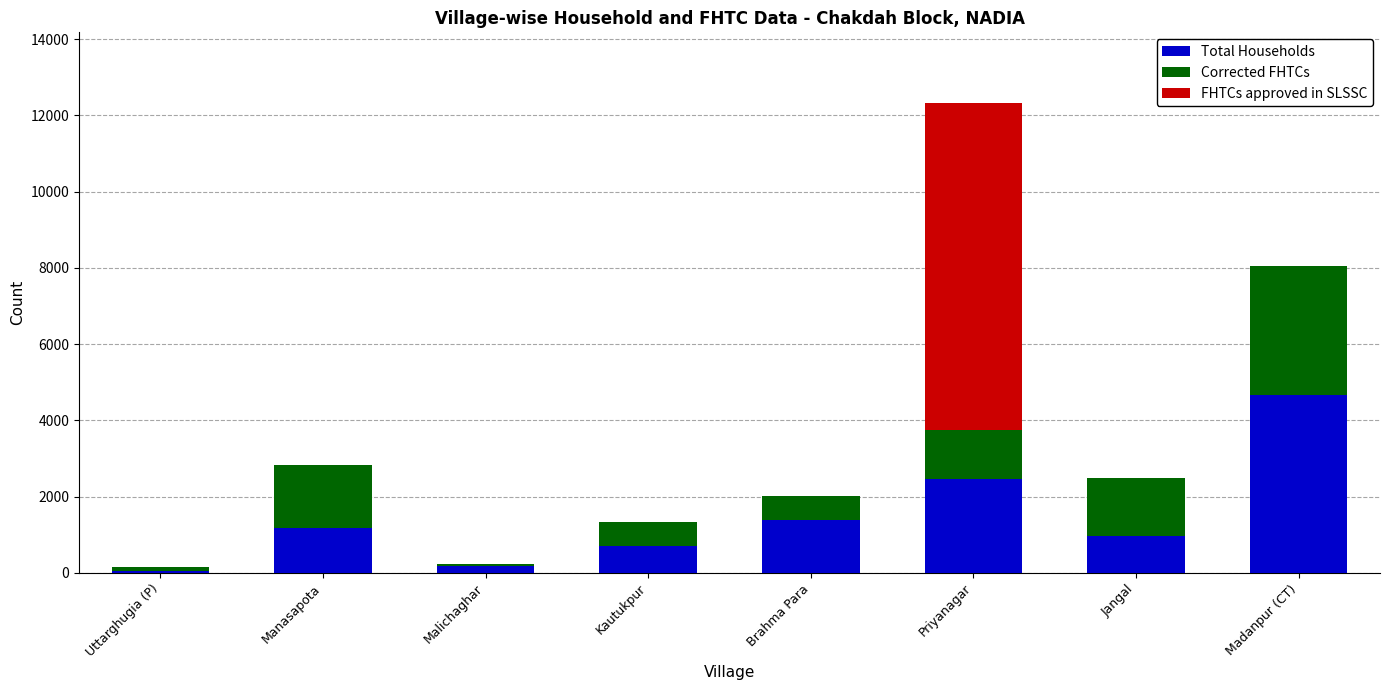

The value of Total Households at Madanpur (CT) is 2248. True or false?

False